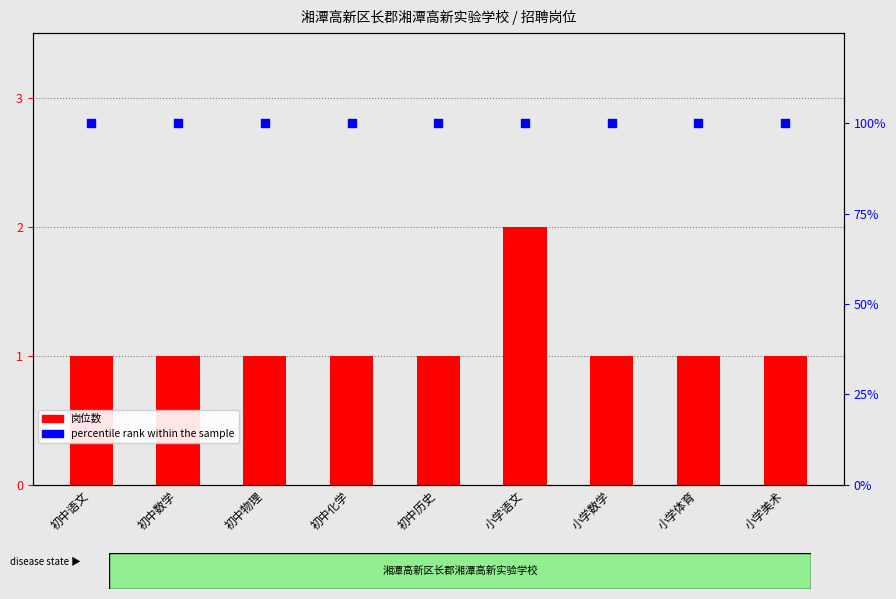

Which series reaches the minimum Y coordinate?

岗位数